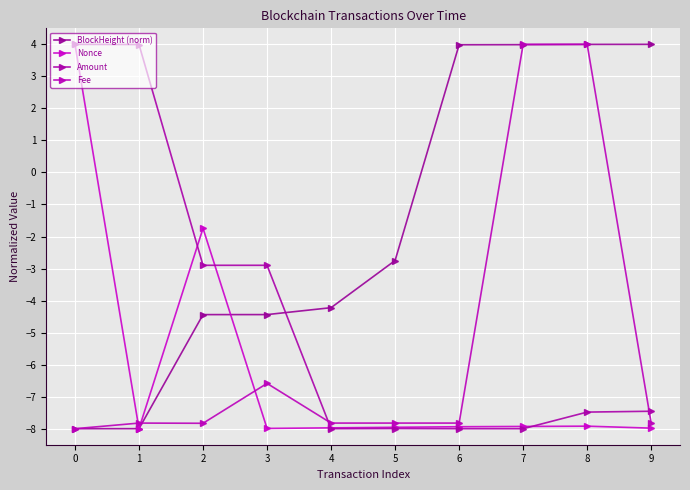

Rank the series at 2 from highest to lowest value.

Nonce, Amount, BlockHeight (norm), Fee